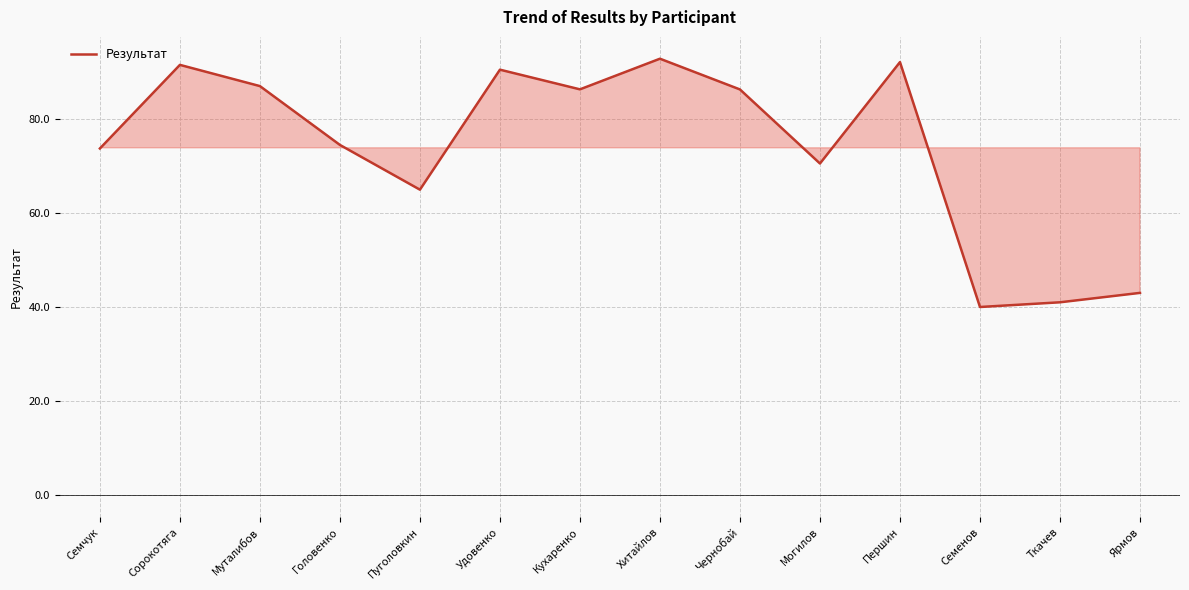

Is this an area chart (filled region under the line)?

No